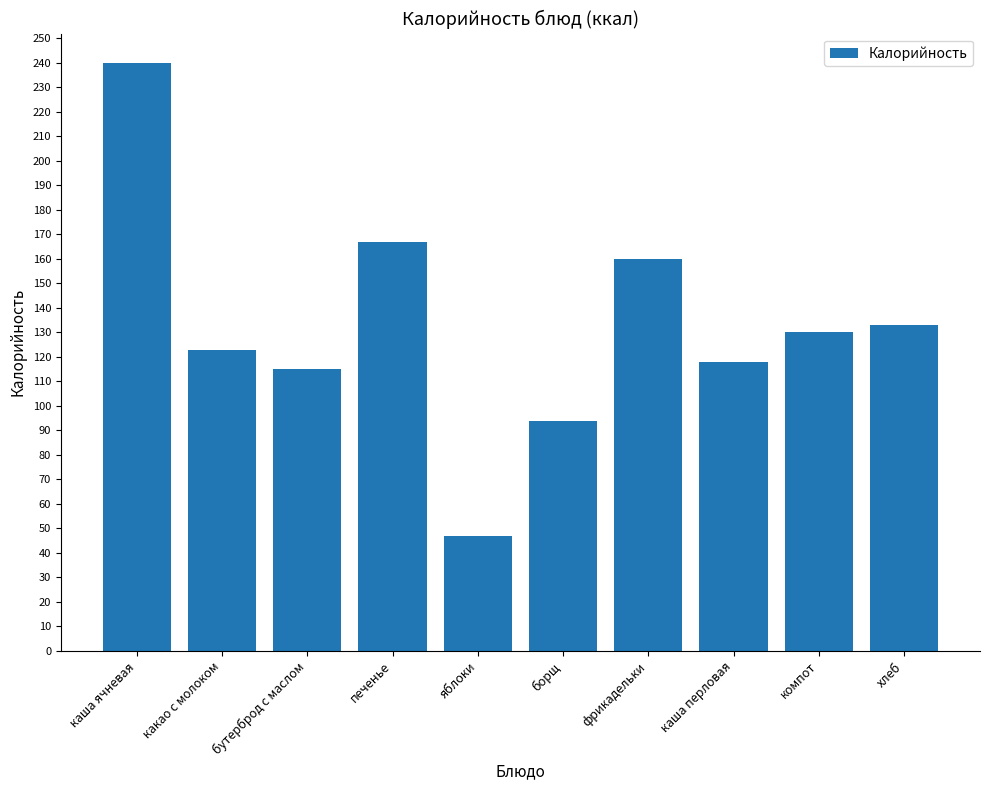

Does the chart contain stacked bars?

No